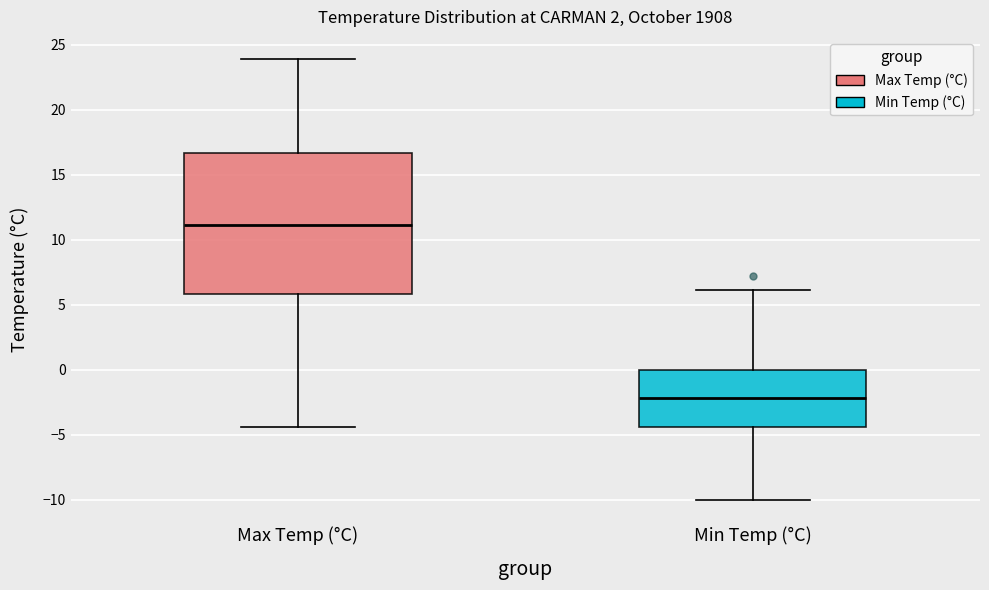

Reading left to right, read every box against the y-axis: the position of its median line, the range the box covers, and the ends of its whiskers. The values are not printed on the chart, so give them approximately, as read against the axis.

Max Temp (°C): median 11.0, box 6.0 to 16.5, whiskers -4.5 to 24.0
Min Temp (°C): median -2.0, box -4.5 to 0.0, whiskers -10.0 to 6.0